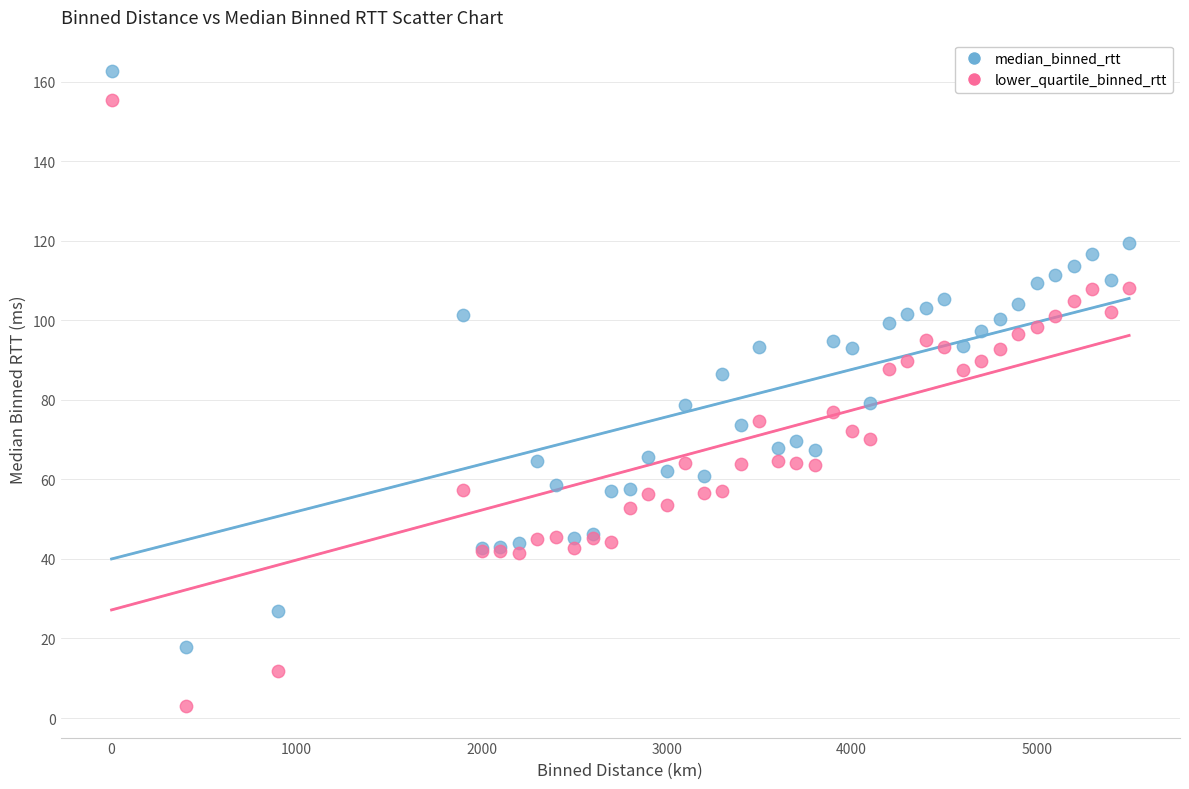

What are all the series names shown in the legend?

median_binned_rtt, lower_quartile_binned_rtt